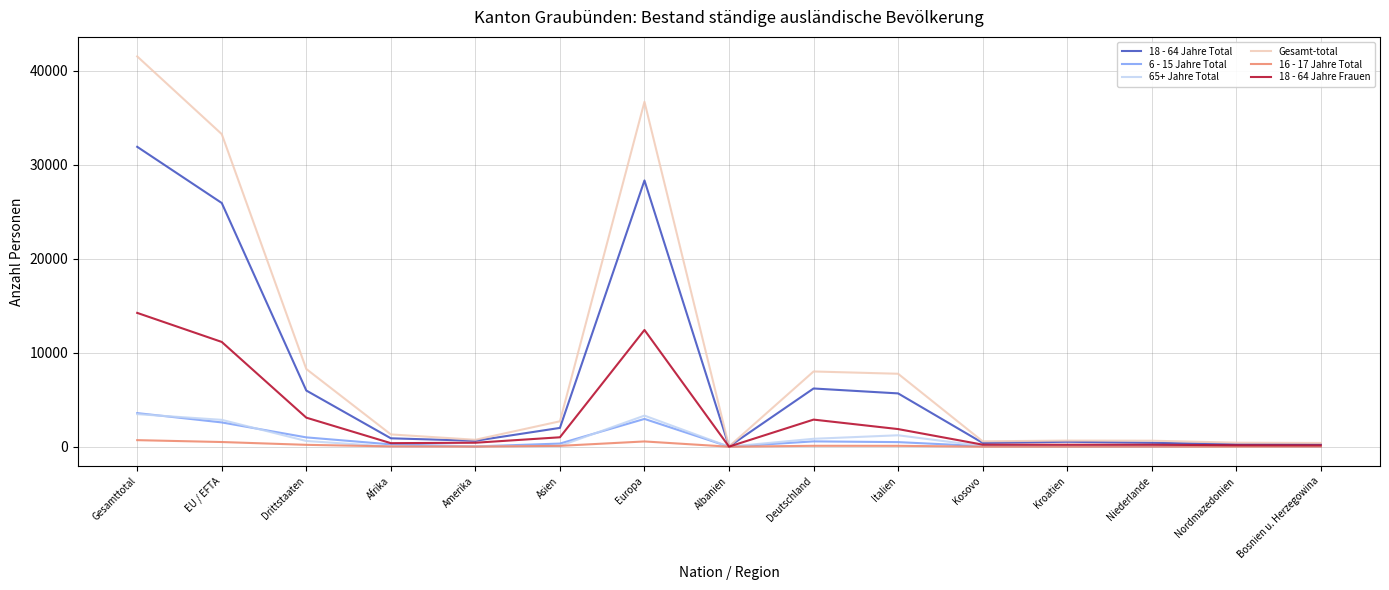

What position from the left is Albanien?

8